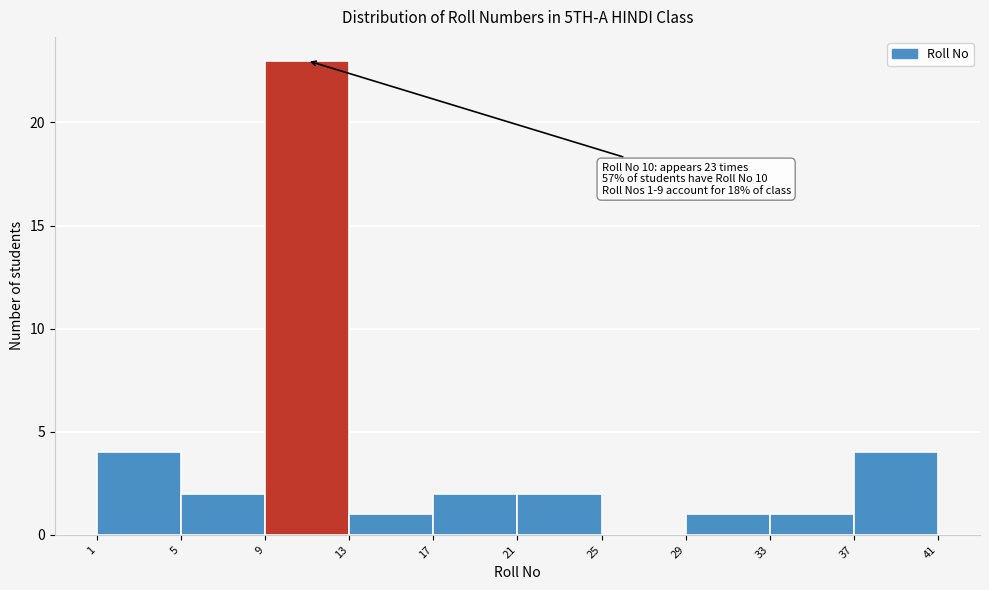

Over which range of the x-axis is the bar tallest?

9 to 13